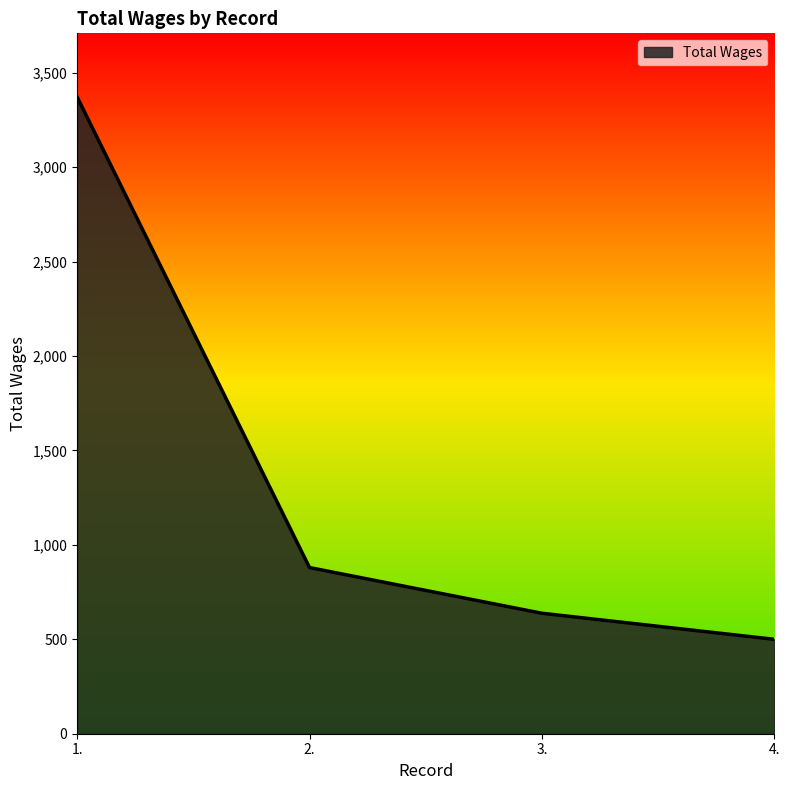

How many distinct data groups are displayed?

1